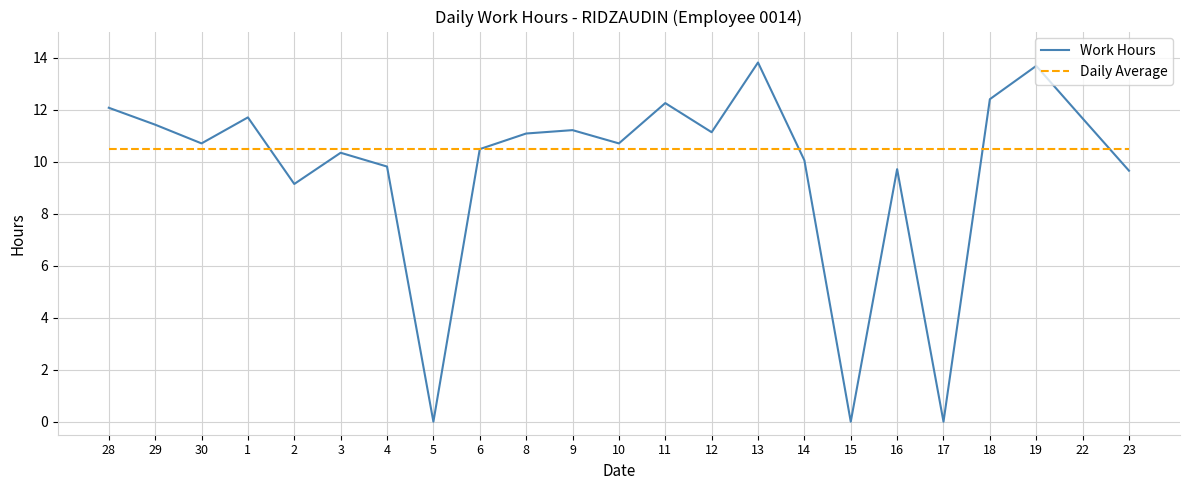

What is the sum of the Daily Average values at 16 and 4?

21.0